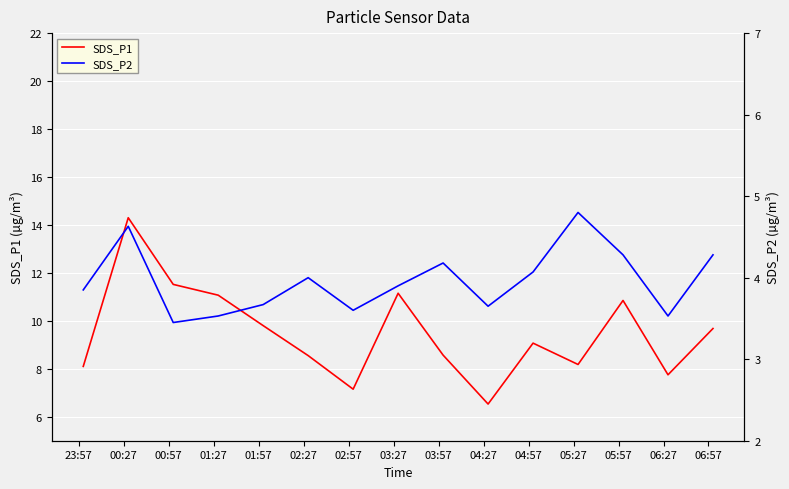

Which series has the widest spread of values?

SDS_P1